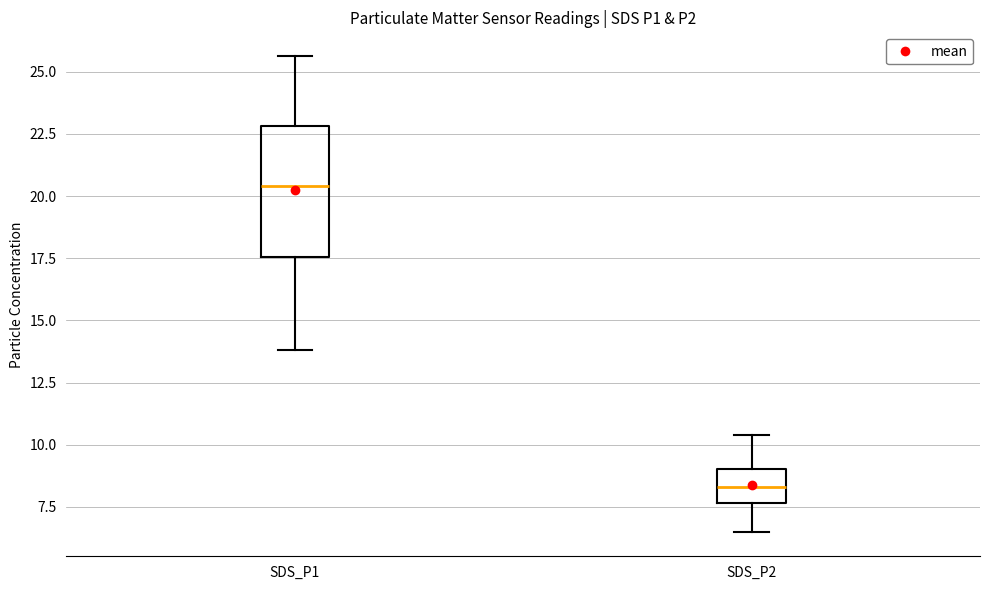

Comparing the boxes themselves (not the whiskers), which one is the tallest?

SDS_P1